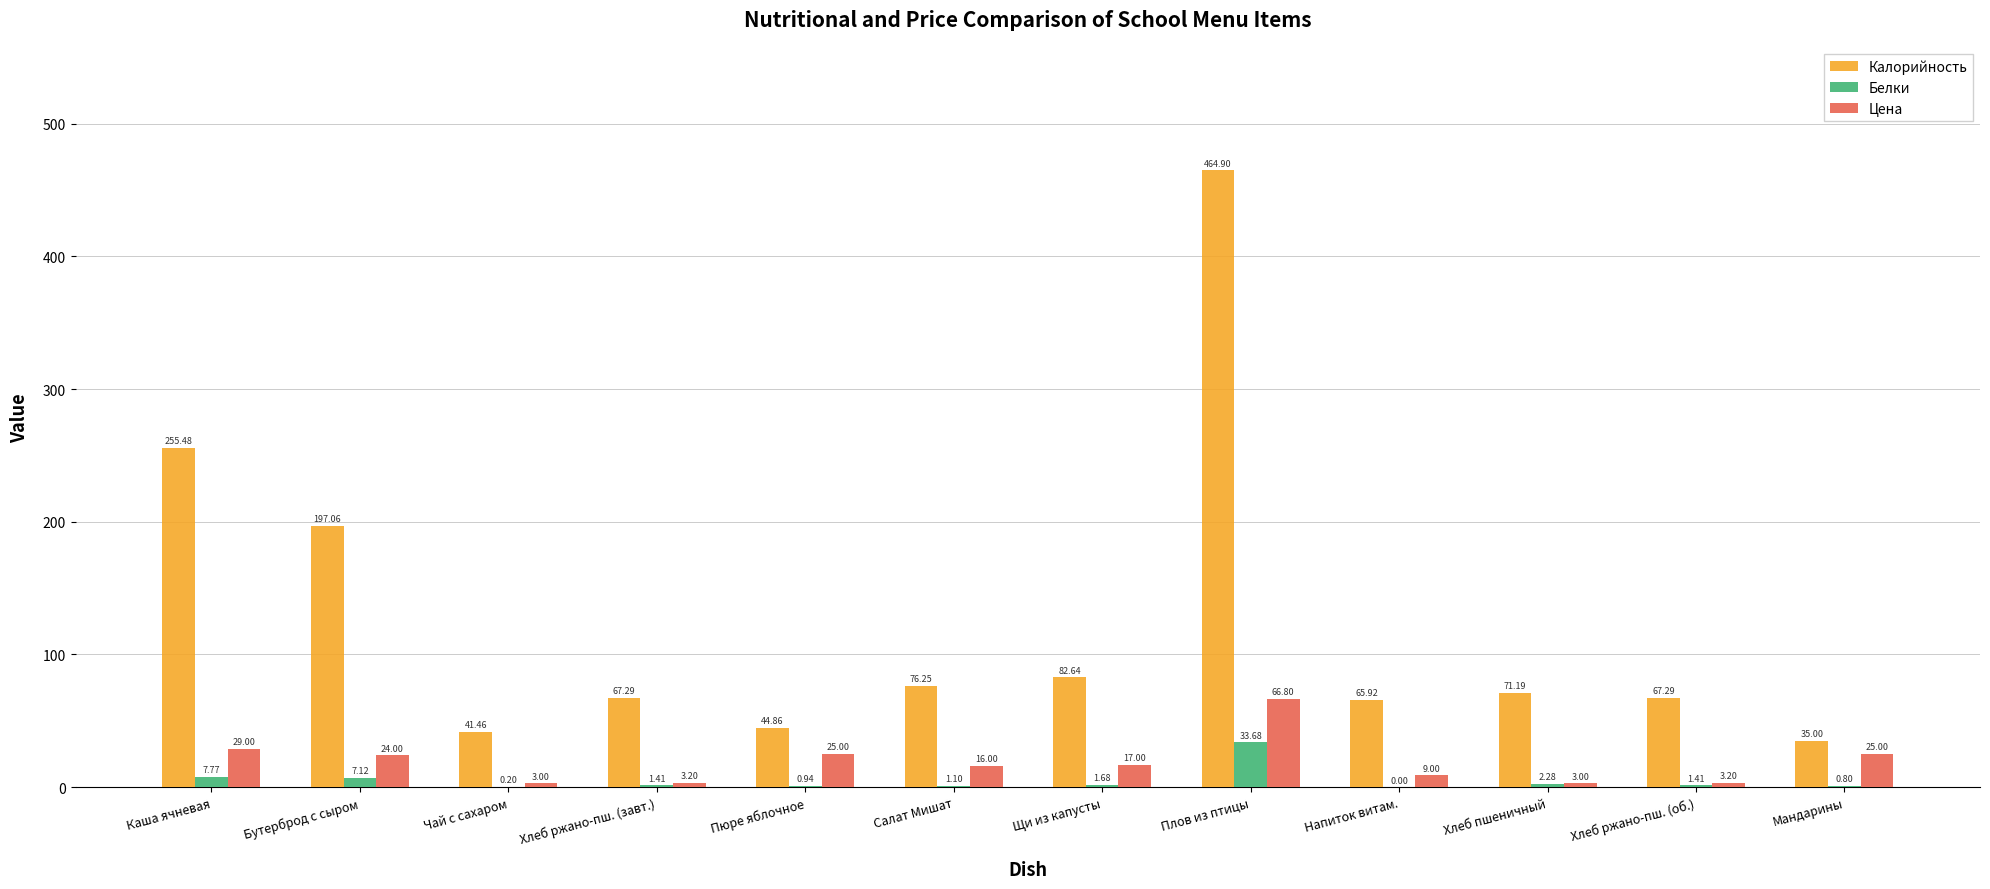

Which category has the highest value across all series?

Плов из птицы